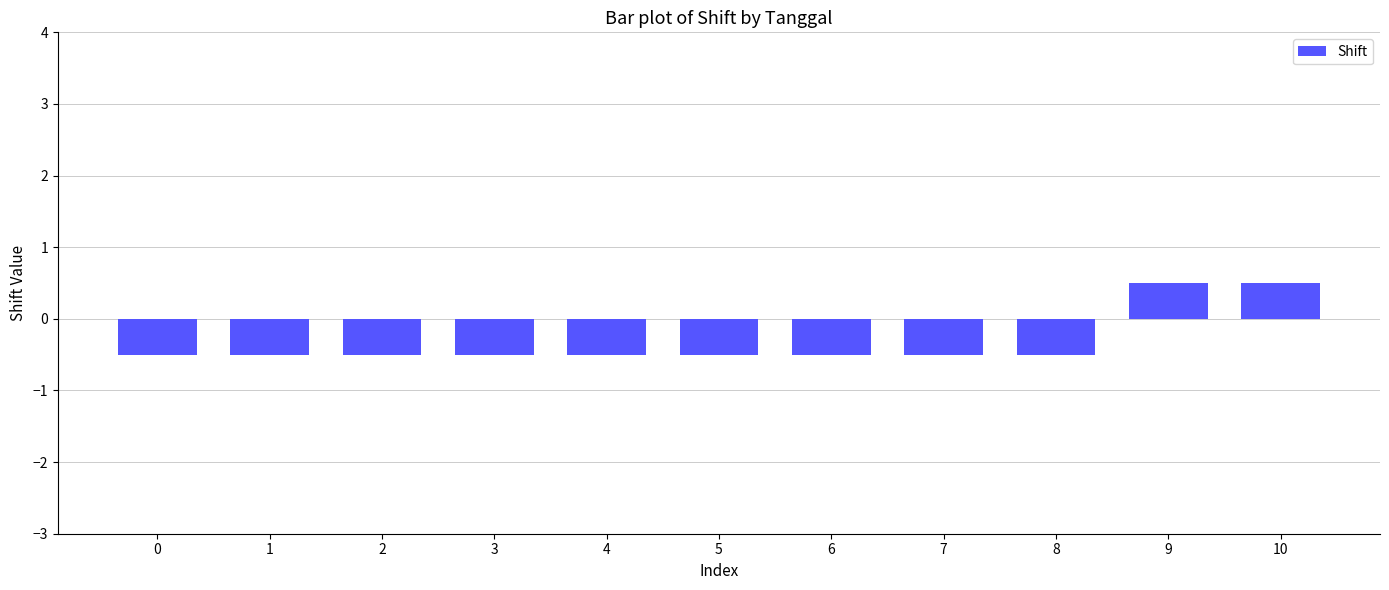

The value at 1 is -0.2. True or false?

False